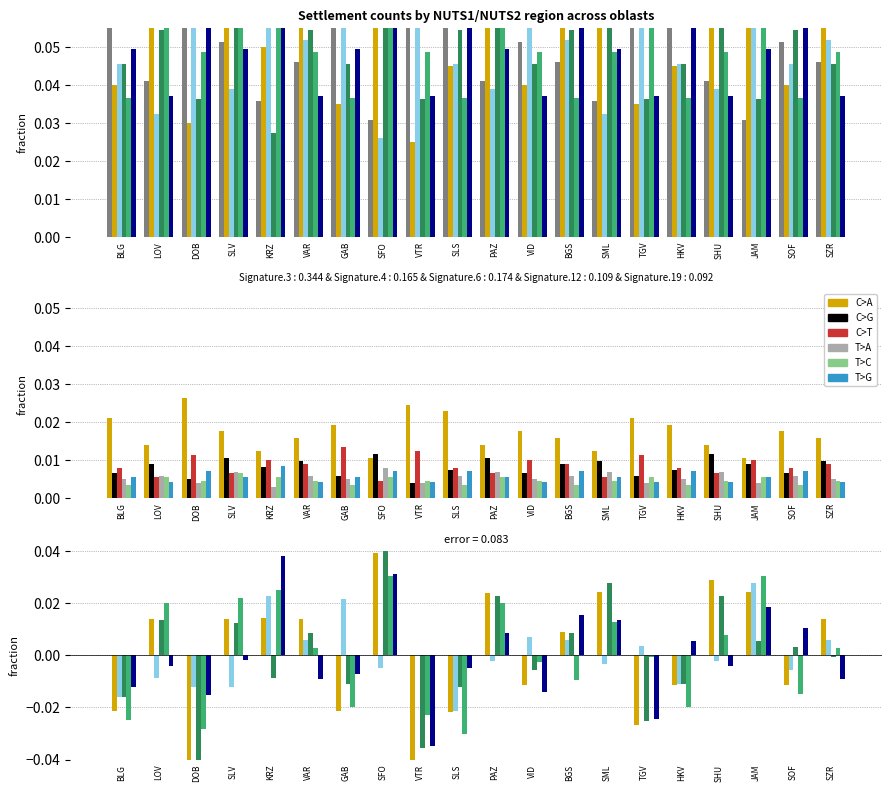

The BG4 series shows 0.0 at JAM. True or false?

True